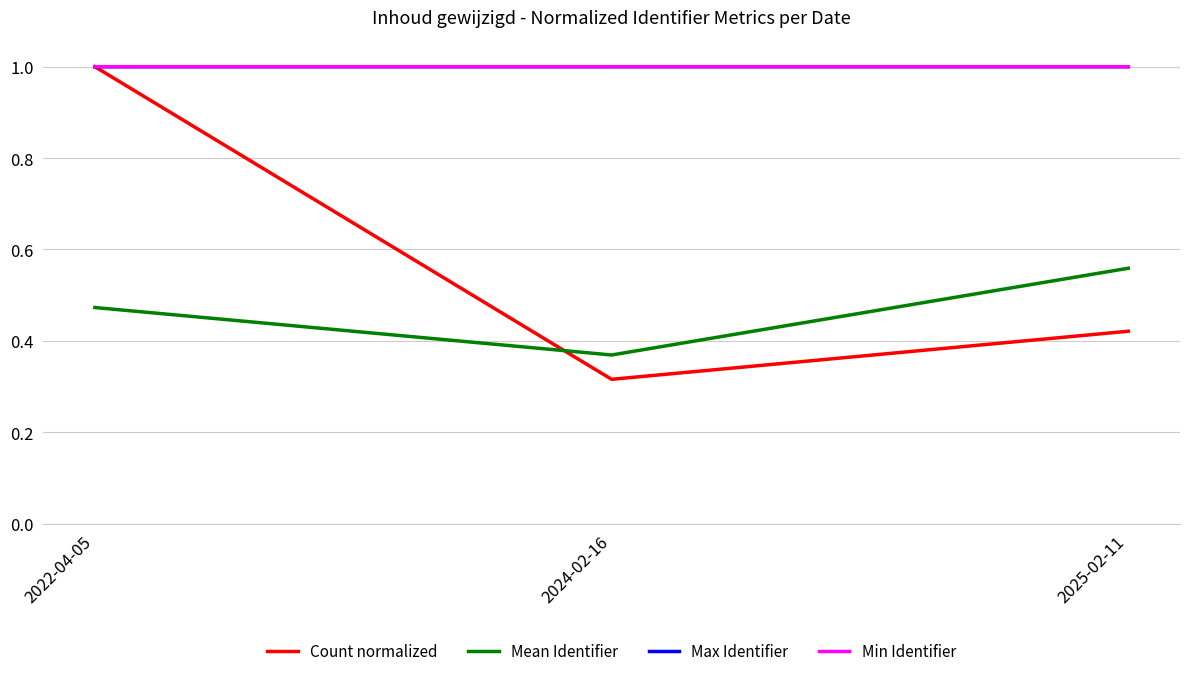

What is the average value of the Min Identifier series?

1.0